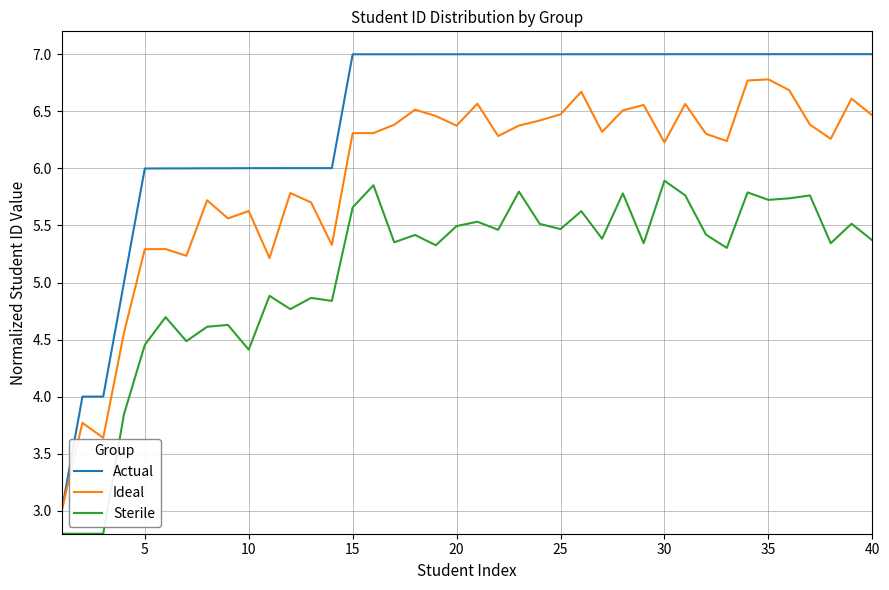

True or false: Sterile and Ideal cross at least once.

False